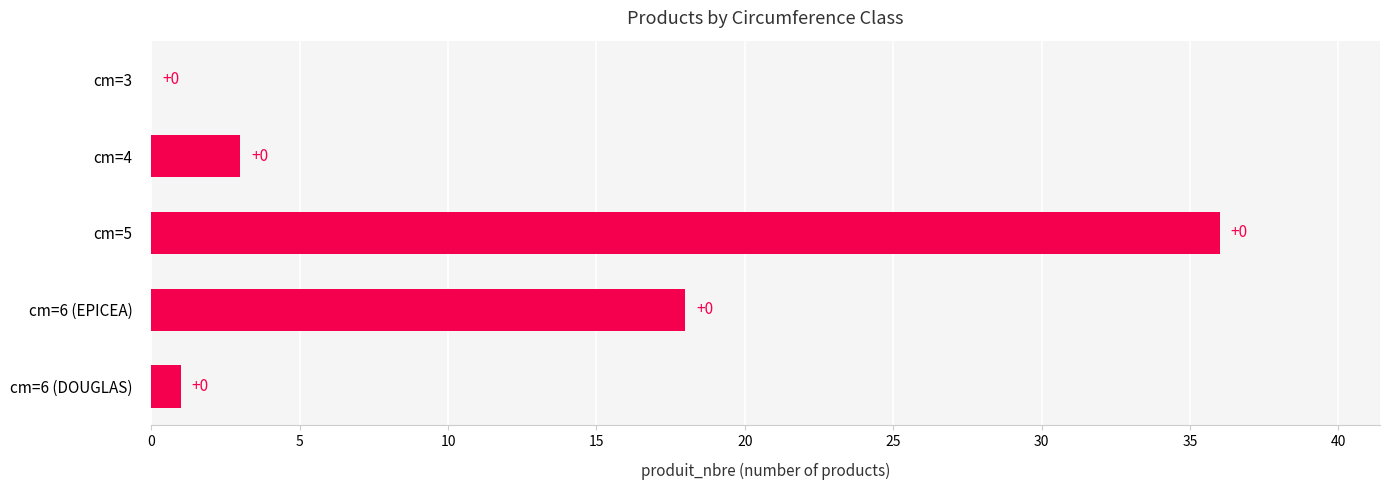

The chart shows a value of 22 at cm=3. True or false?

False